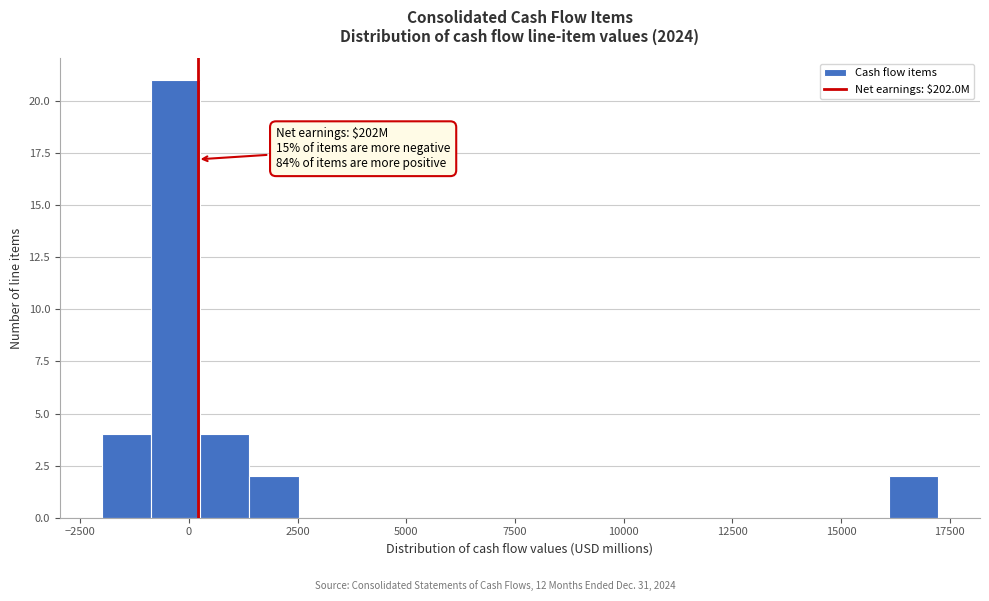

Read against the x-axis, roughly where is the centre of the tallest bar?

-500